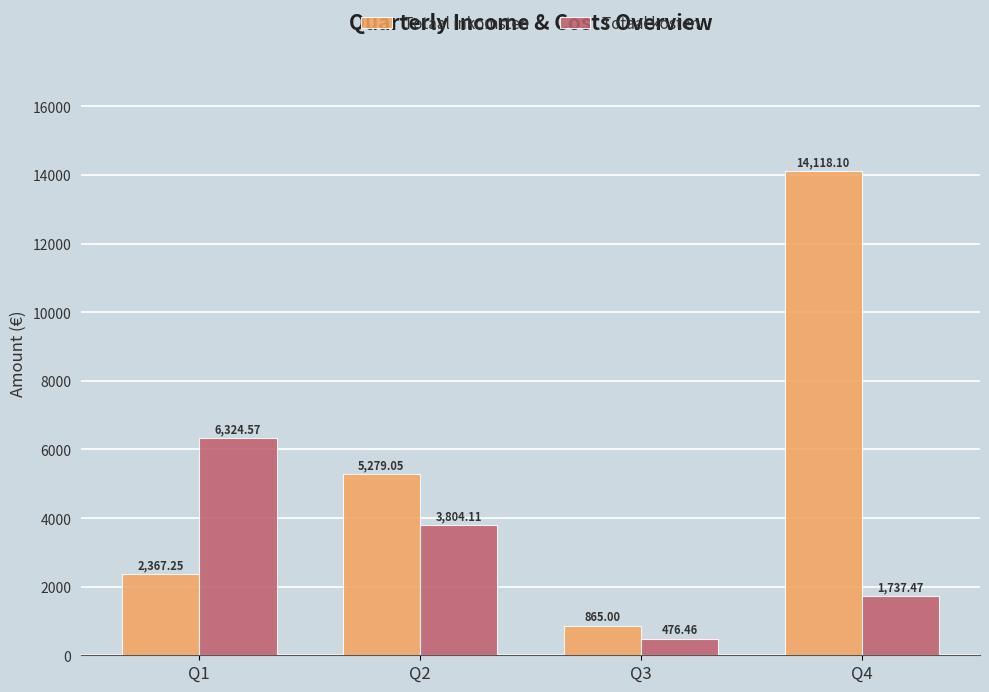

Does the chart contain stacked bars?

No